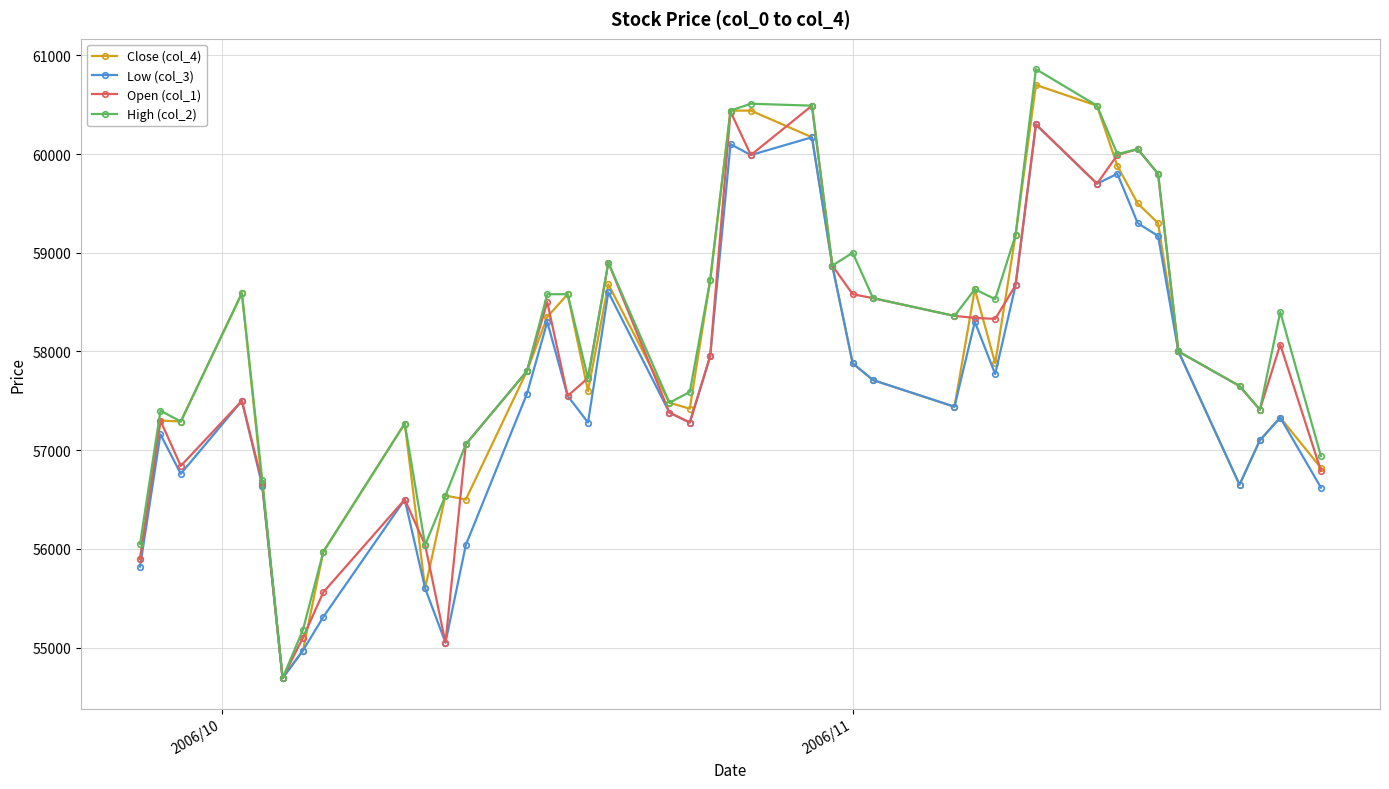

What is the highest value of the Low (col_3) series?

60300